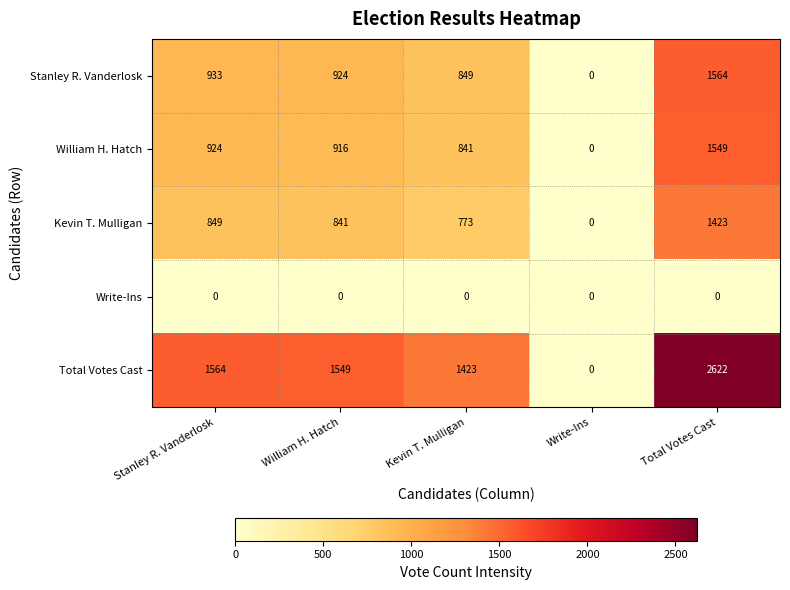

What is the difference between the highest and lowest values at William H. Hatch?

1549